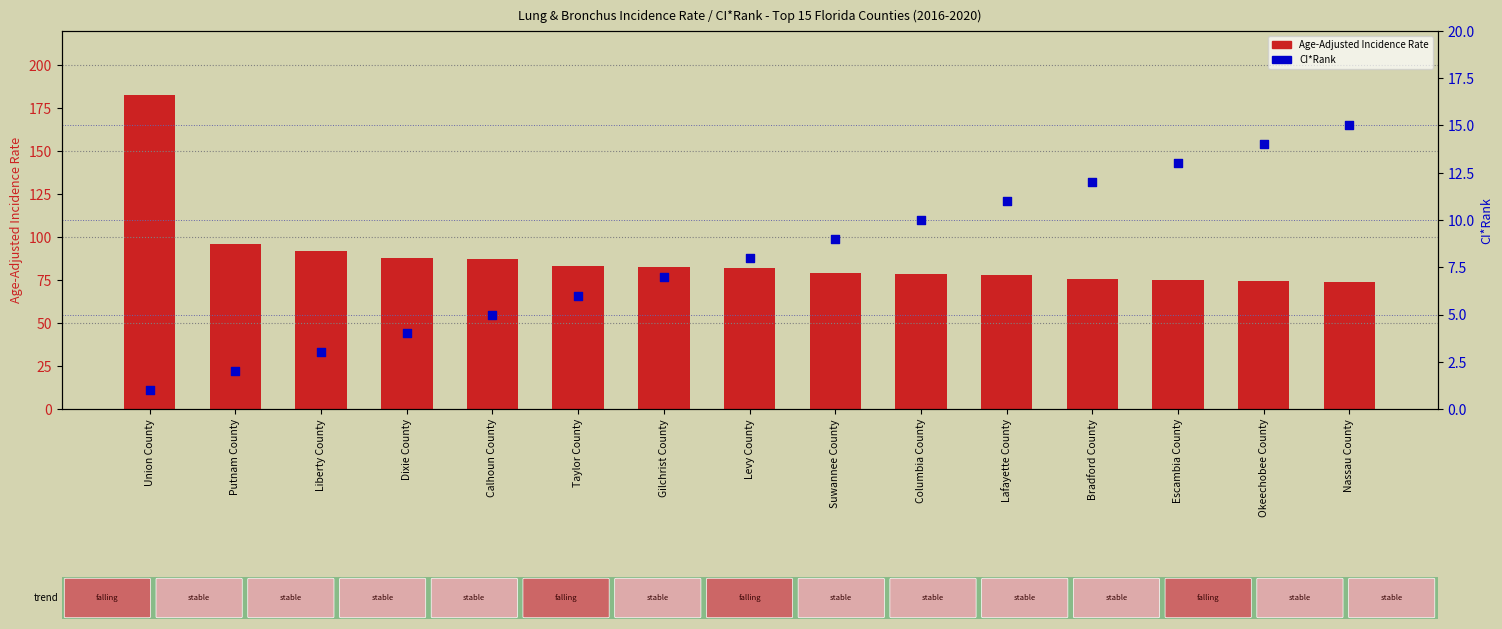

What is the total value across all series at Lafayette County?

88.7